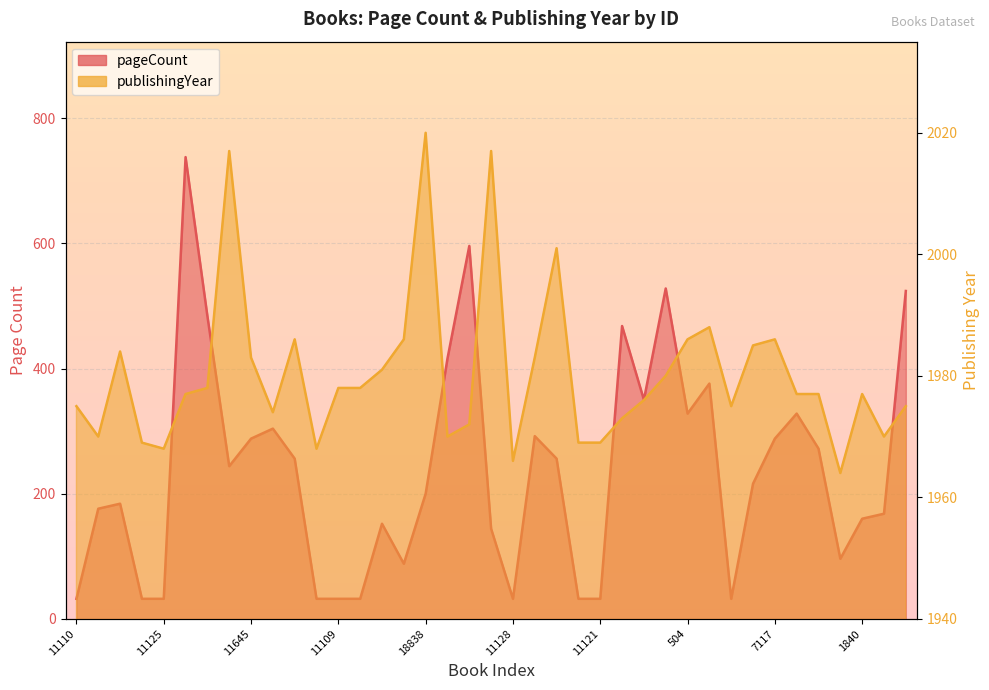

What is the sum of all publishingYear values?

77228